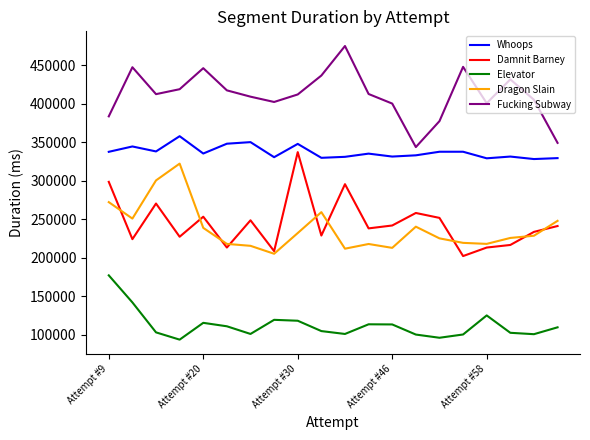

True or false: Damnit Barney and Fucking Subway cross at least once.

False